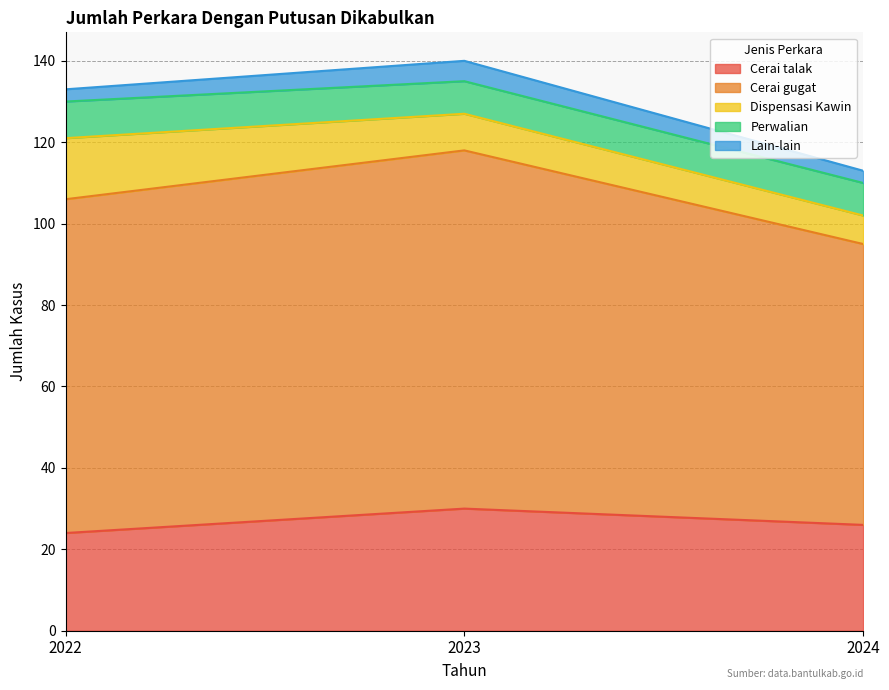

Is it true that Lain-lain equals 3 at 2022?

True